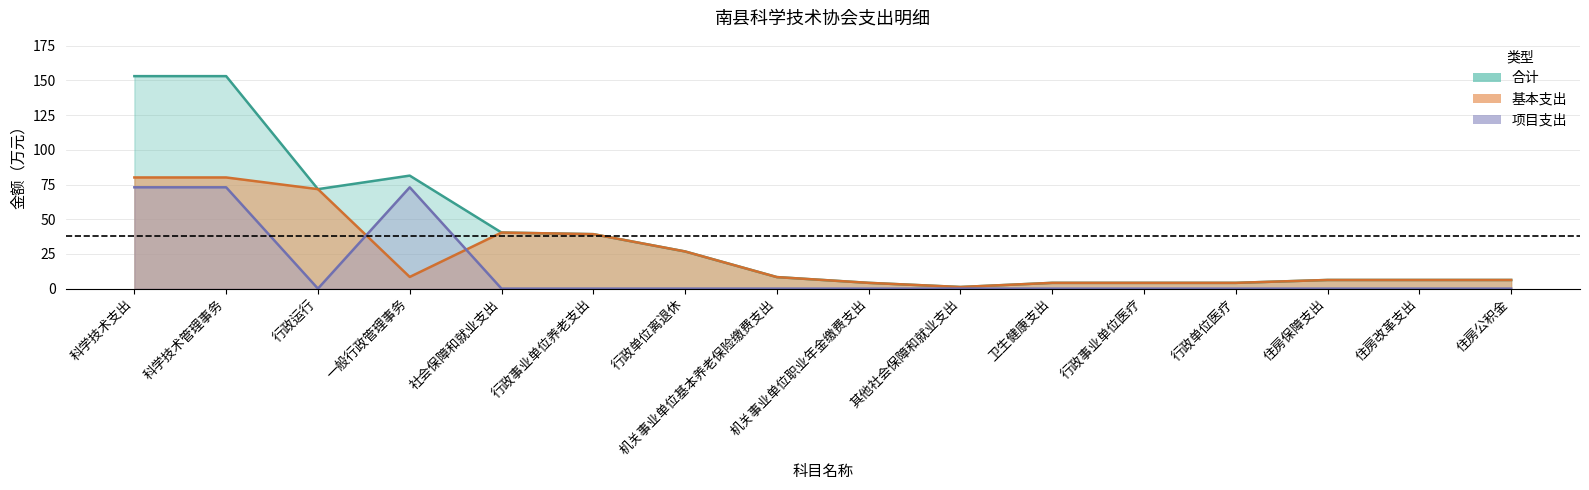

What position from the right is 行政单位离退休?

10